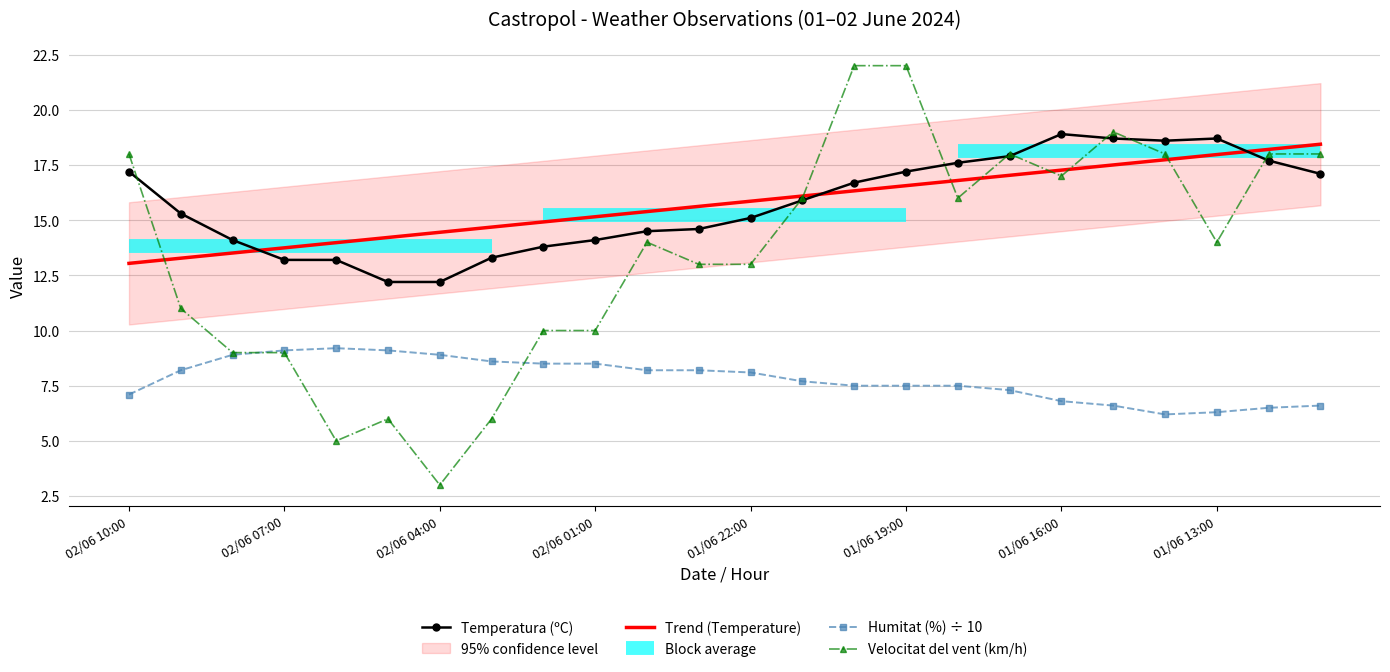

What is the lowest value of the Trend (Temperature) series?

13.0